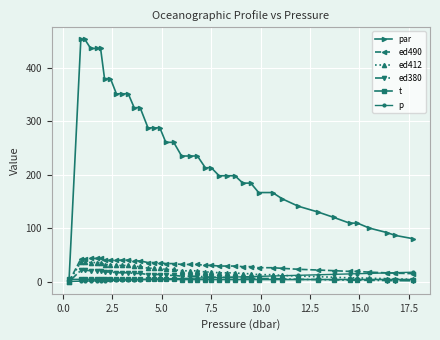

What is the highest value of the p series?

17.7